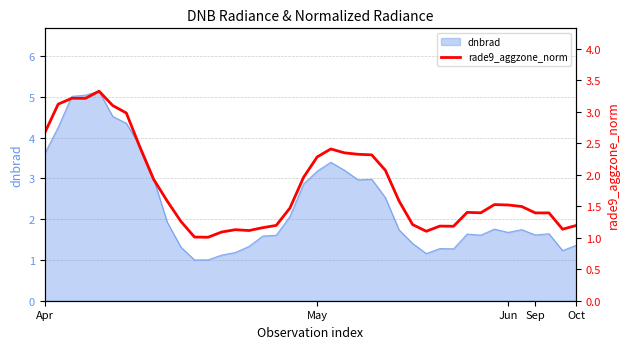

What is the ratio of the value at 29 to the value at 28?

1.1